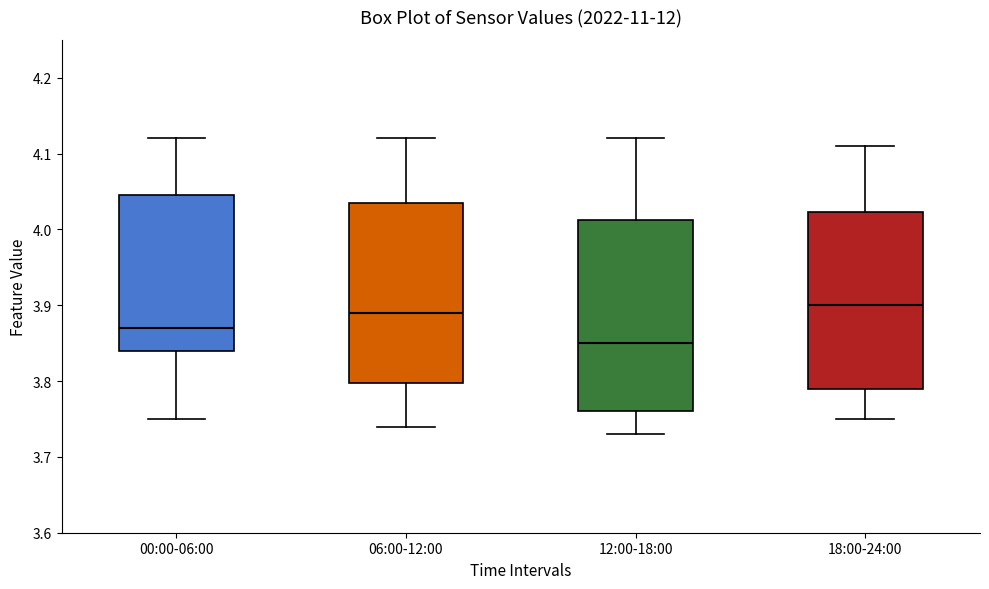

Which box's median line is the lowest?

12:00-18:00